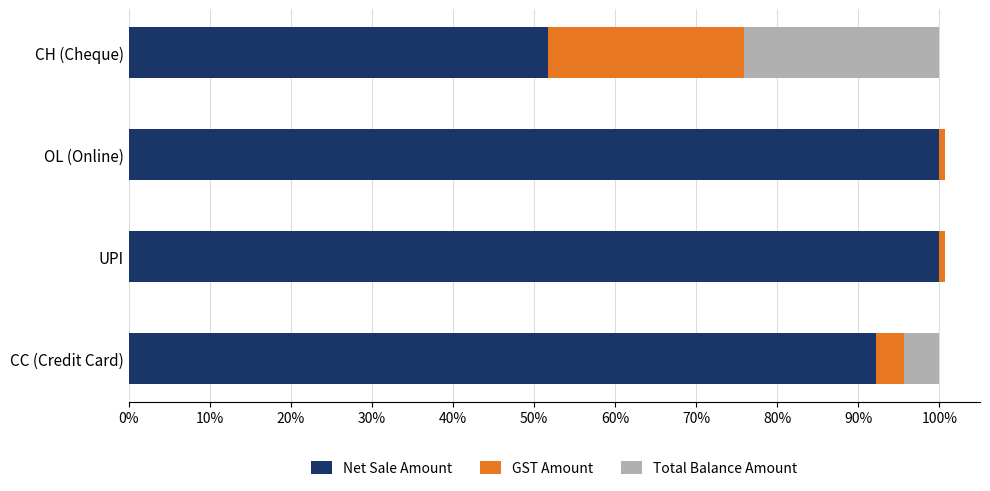

How many bars are there in each group?

3